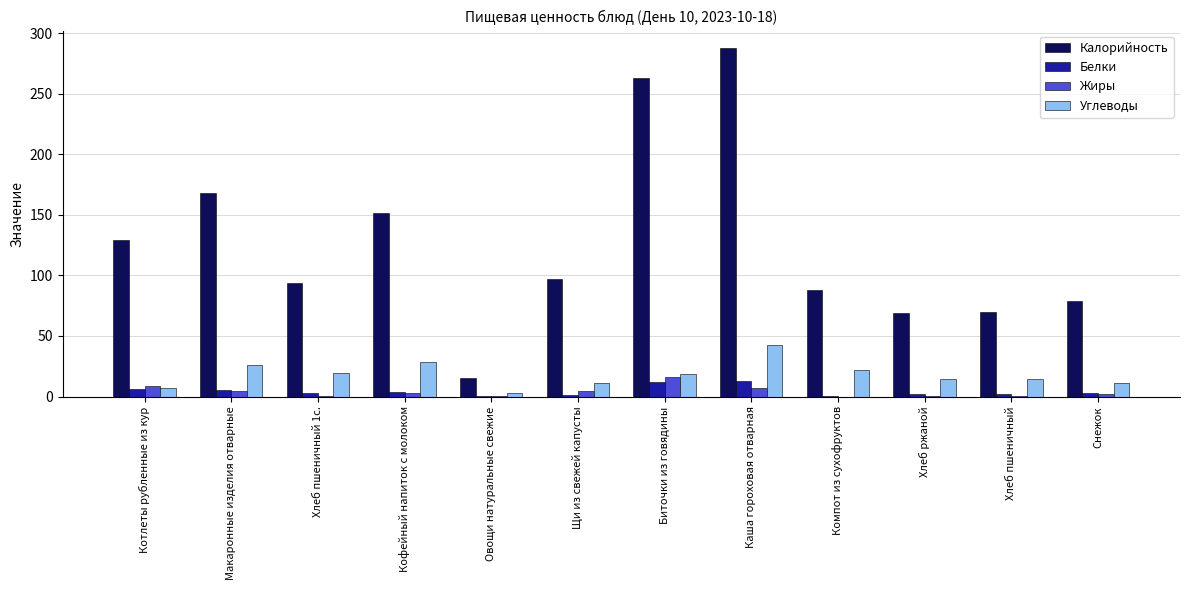

How many series are shown in this chart?

4